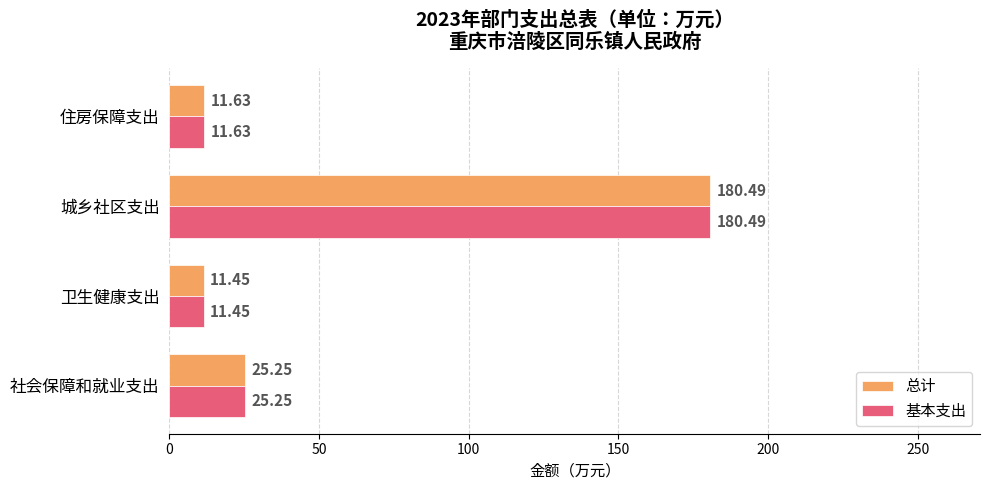

Which label corresponds to the largest value in the chart?

城乡社区支出